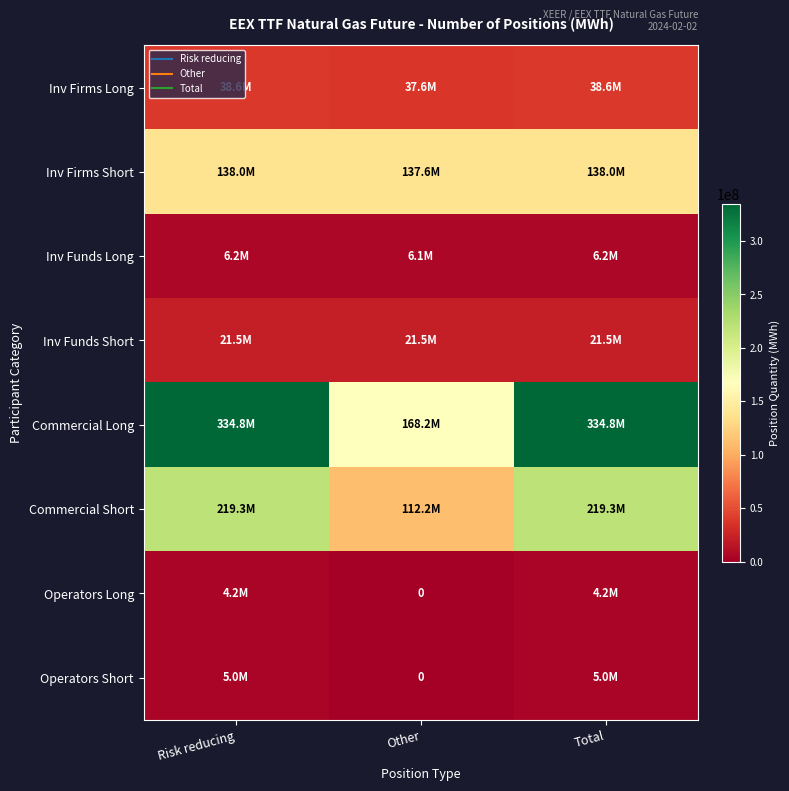

Which series changed the most between Risk reducing and Total?

Inv Firms Long